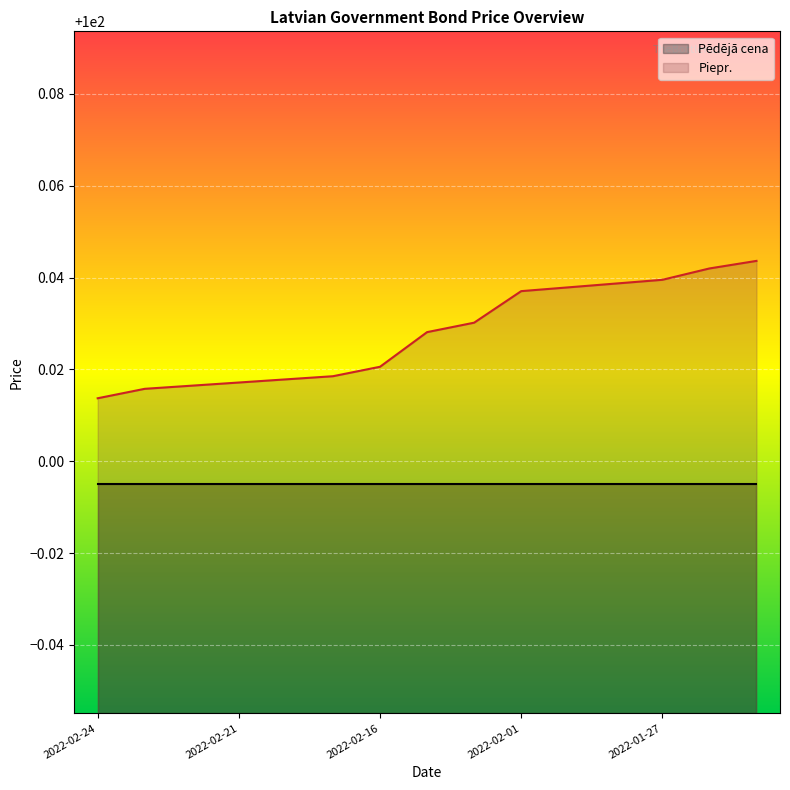

What is the label of the 13th point from the right?

2022-02-22